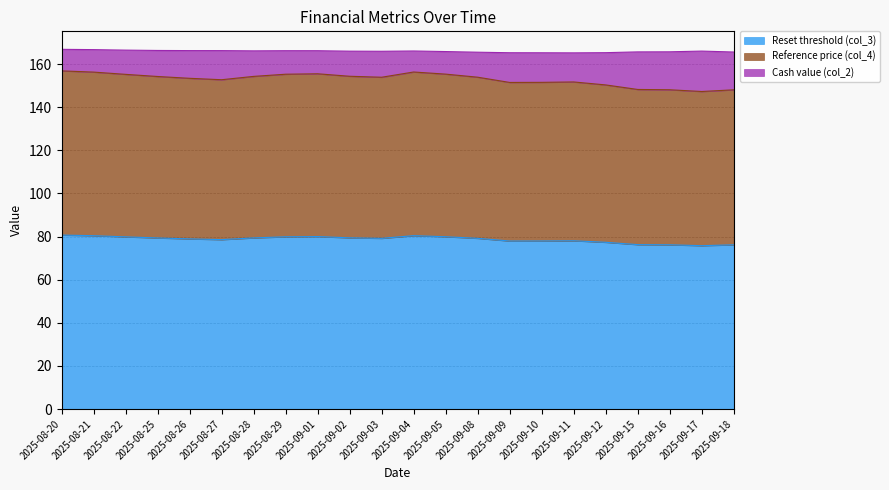

What is the label of the 2nd point from the right?

2025-09-17